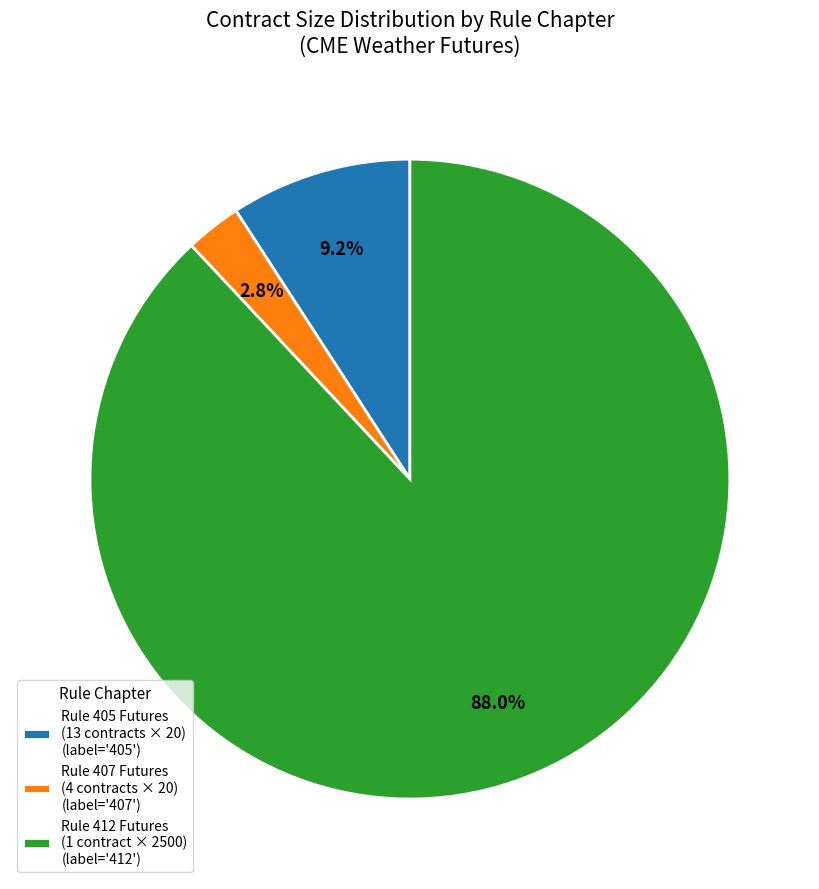

How many segments does this pie chart have?

3